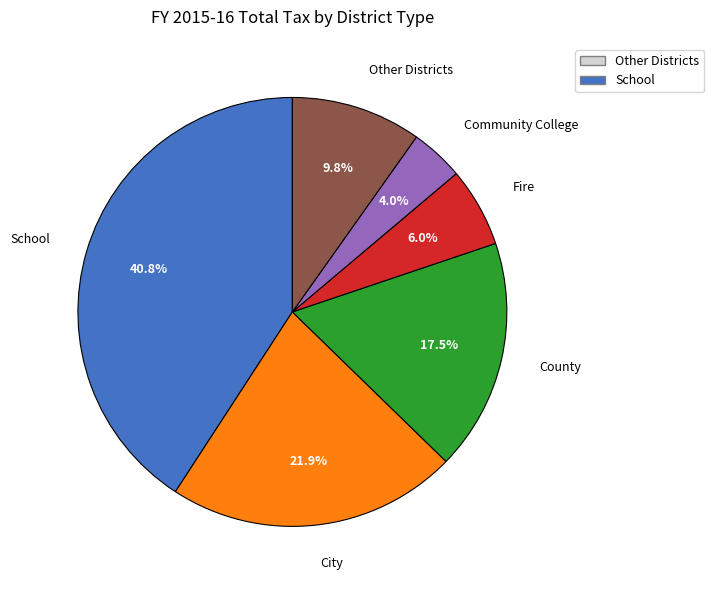

Rank the categories by value from lowest to highest.

Community College, Fire, Other Districts, County, City, School